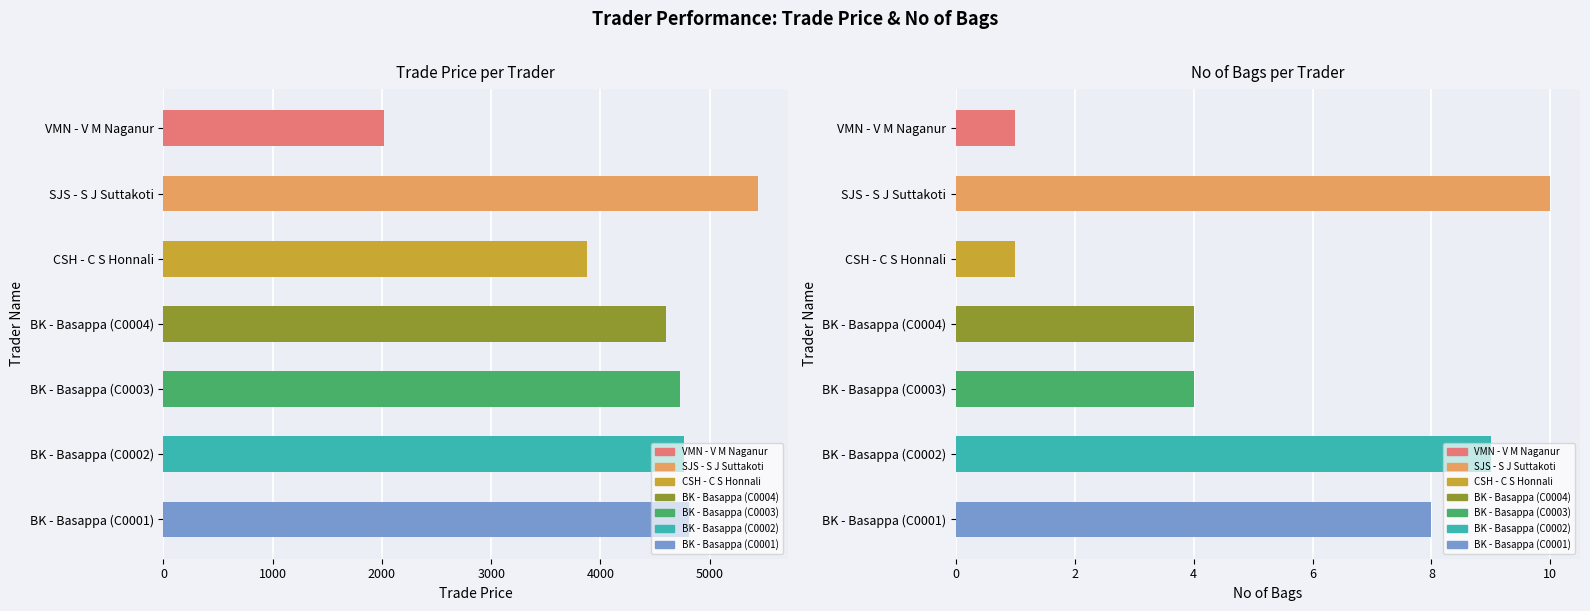

How many values in the No of Bags series are below 4?

2